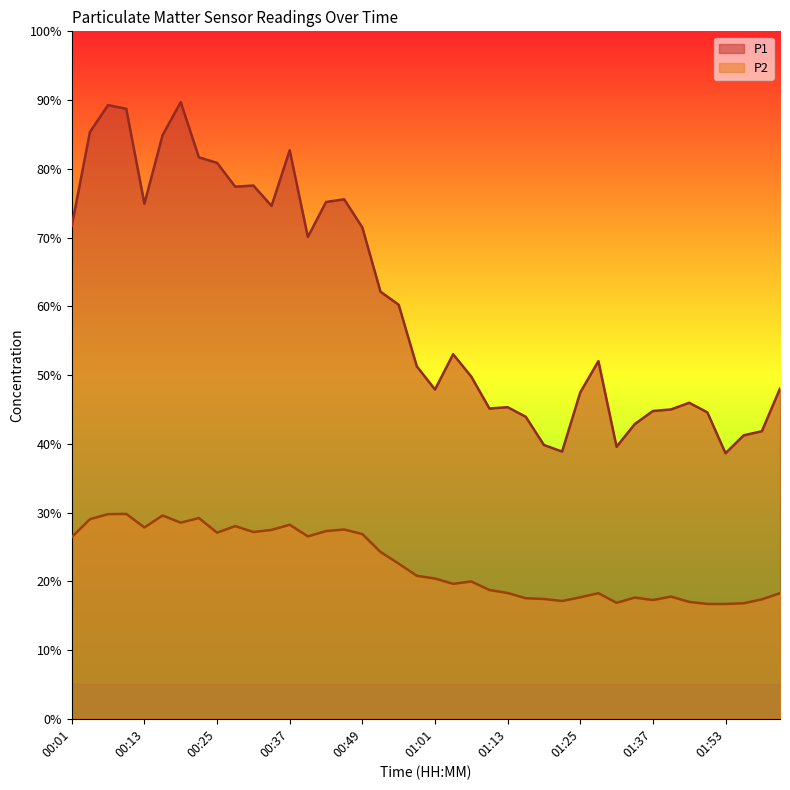

Reading left to right, extract all data points from this chart.

P1: 00:01=71.7	00:04=85.4	00:07=89.3	00:10=88.7	00:13=74.9	00:16=84.9	00:19=89.7	00:22=81.7	00:25=80.9	00:28=77.4	00:31=77.6	00:34=74.6	00:37=82.7	00:40=70.1	00:43=75.2	00:46=75.6	00:49=71.5	00:52=62.1	00:55=60.2	00:58=51.3	01:01=47.9	01:04=53.0	01:07=49.8	01:10=45.1	01:13=45.3	01:16=43.9	01:19=39.8	01:22=38.9	01:25=47.5	01:28=52.0	01:31=39.6	01:34=42.9	01:37=44.8	01:40=45.0	01:46=46.0	01:49=44.6	01:53=38.6	01:56=41.2	01:59=41.8	02:02=48.0
P2: 00:01=26.4	00:04=29.0	00:07=29.8	00:10=29.8	00:13=27.8	00:16=29.6	00:19=28.5	00:22=29.2	00:25=27.1	00:28=28.0	00:31=27.2	00:34=27.5	00:37=28.2	00:40=26.5	00:43=27.3	00:46=27.5	00:49=26.9	00:52=24.3	00:55=22.6	00:58=20.8	01:01=20.4	01:04=19.6	01:07=20.0	01:10=18.7	01:13=18.3	01:16=17.5	01:19=17.4	01:22=17.1	01:25=17.7	01:28=18.3	01:31=16.9	01:34=17.6	01:37=17.3	01:40=17.8	01:46=17.0	01:49=16.7	01:53=16.7	01:56=16.8	01:59=17.4	02:02=18.3